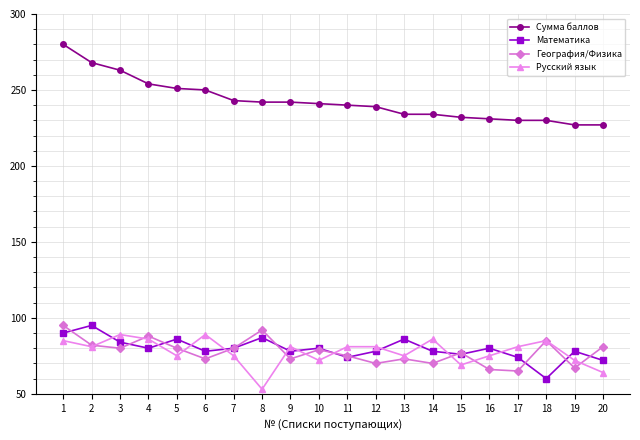

Which series has the largest range (max minus min)?

Сумма баллов